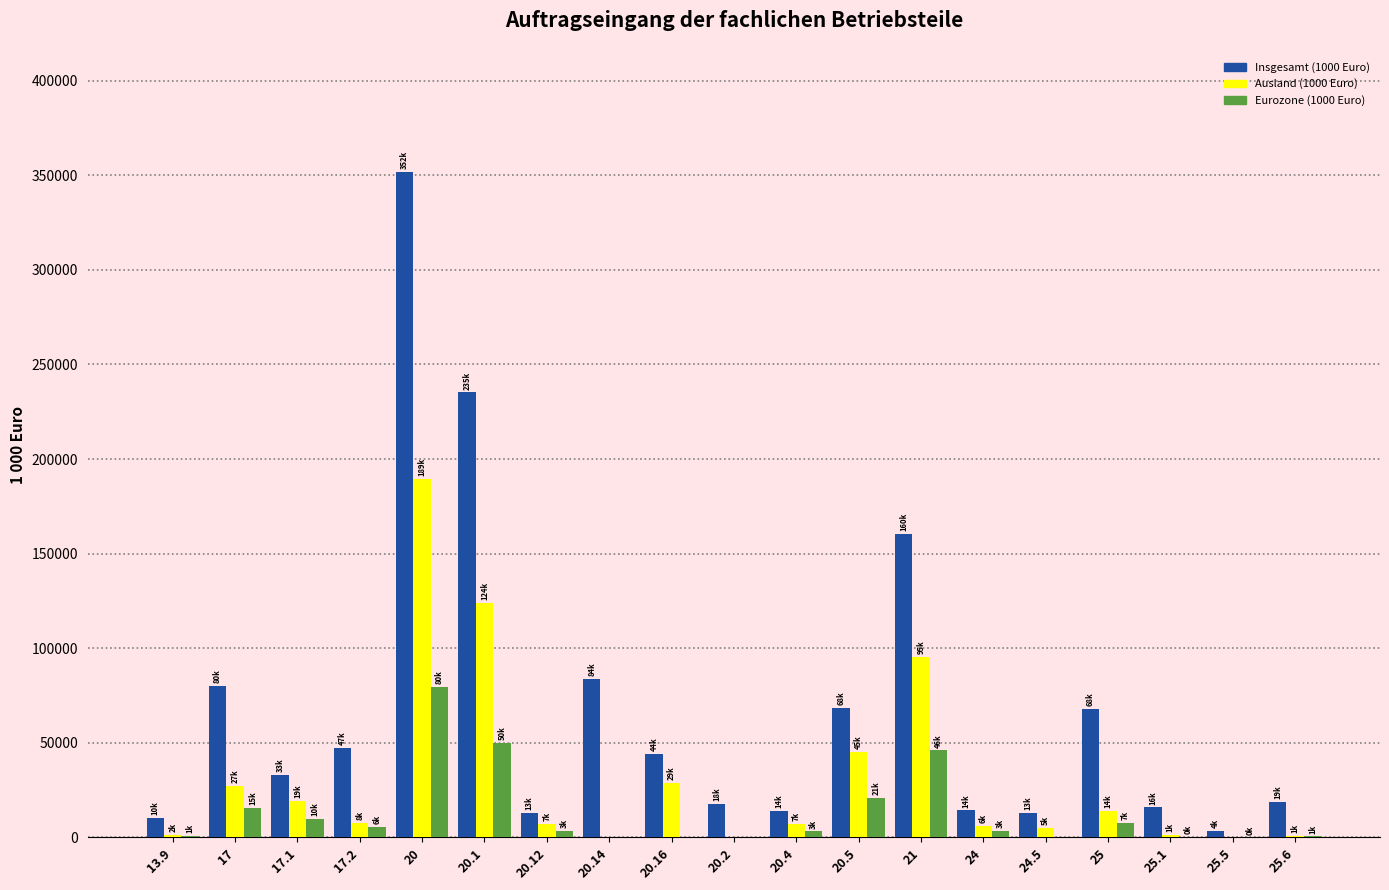

What is the sum of all Eurozone (1000 Euro) values?

246852.3